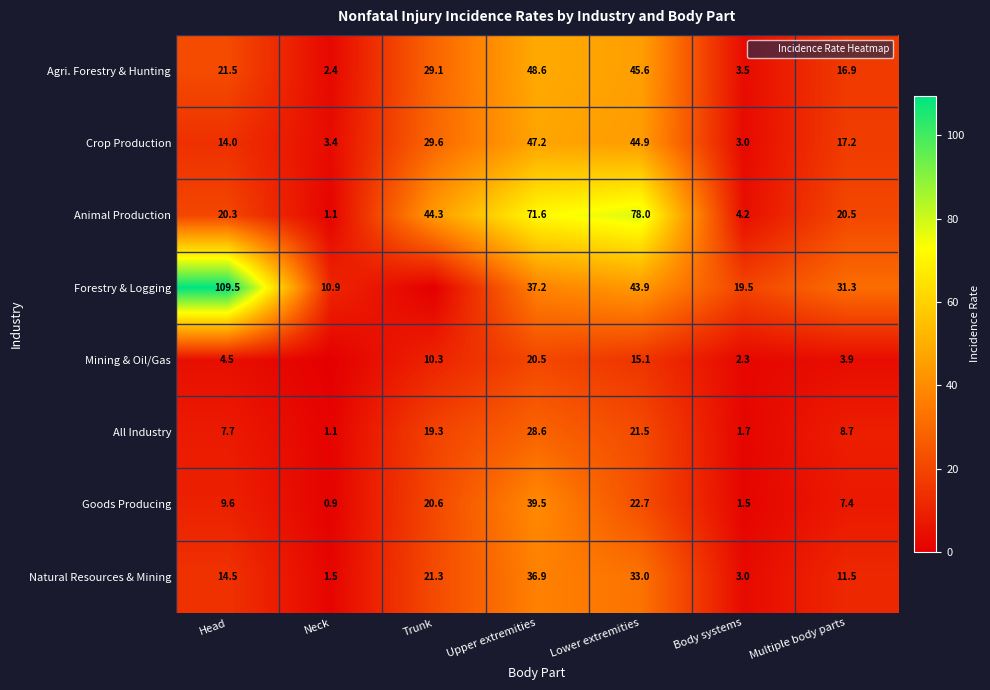

Where is Natural Resources & Mining nearest to the value 19?

Trunk